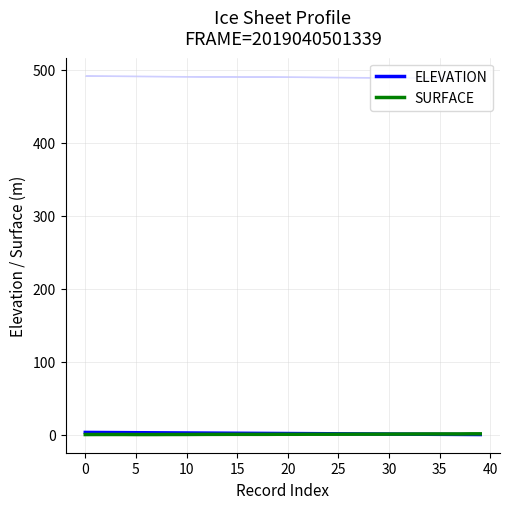

Does the chart have visible grid lines?

Yes